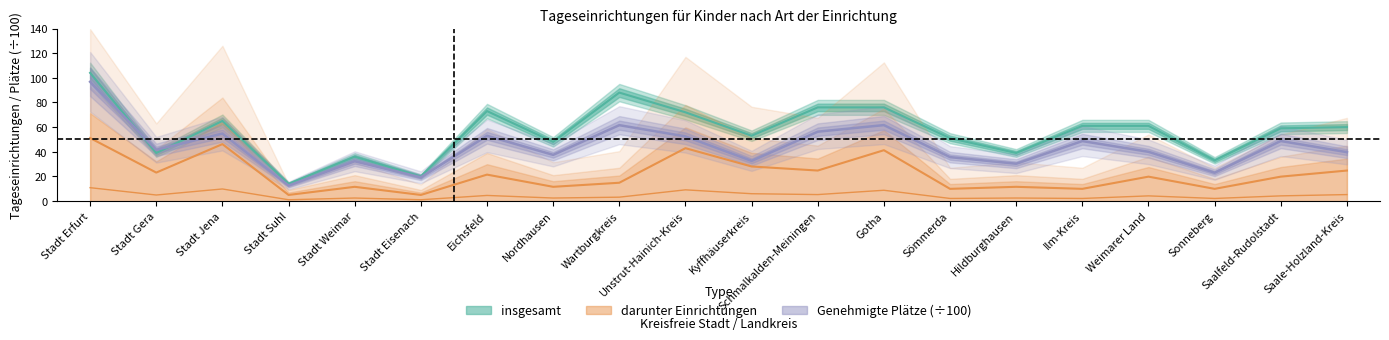

What is the label of the 4th point from the right?

Weimarer Land